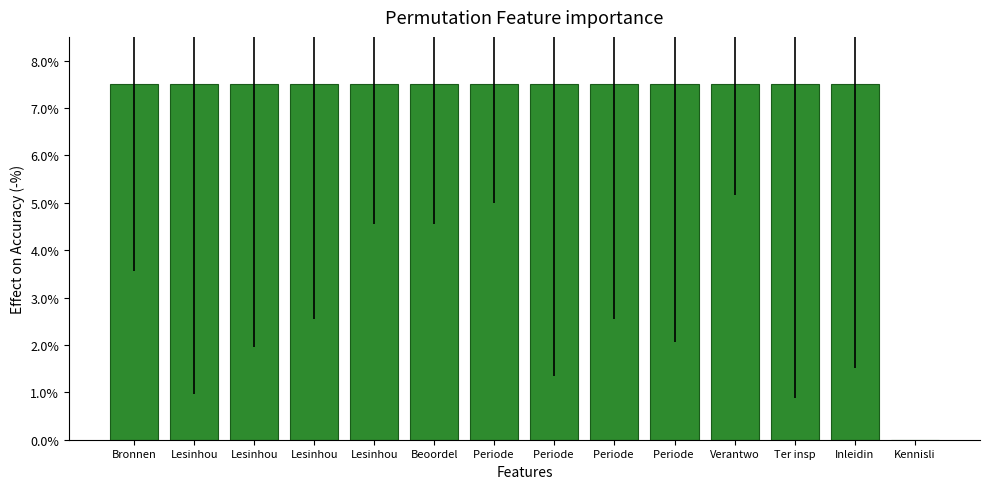

What is the difference between the maximum and minimum values?

7.5